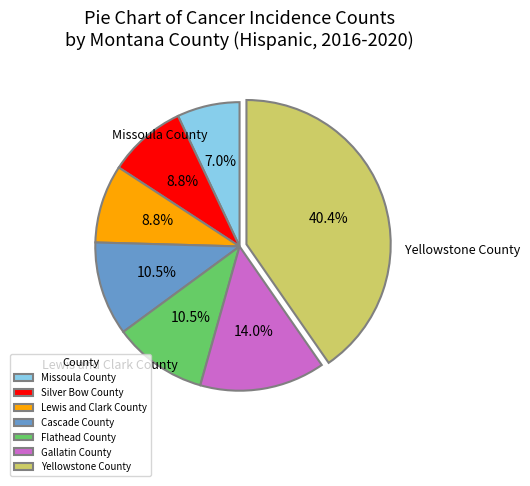

To the nearest percent, what portion does Yellowstone County represent?

40%